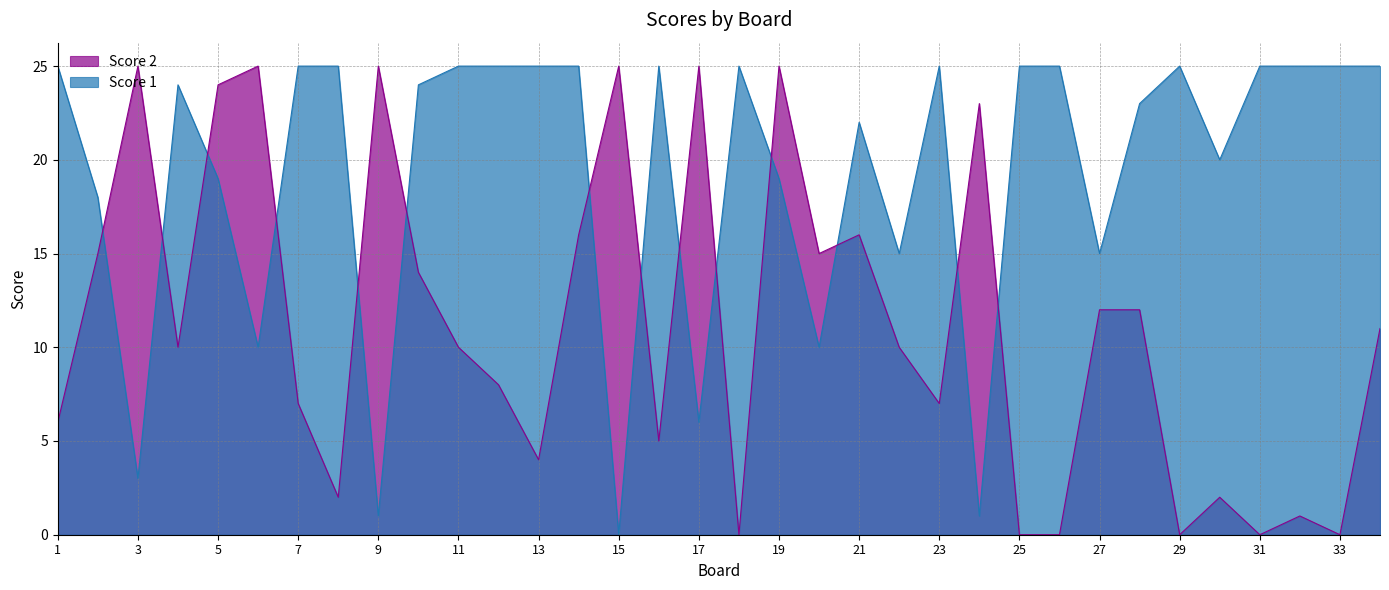

List the series in order of their peak value, highest first.

Score 1, Score 2